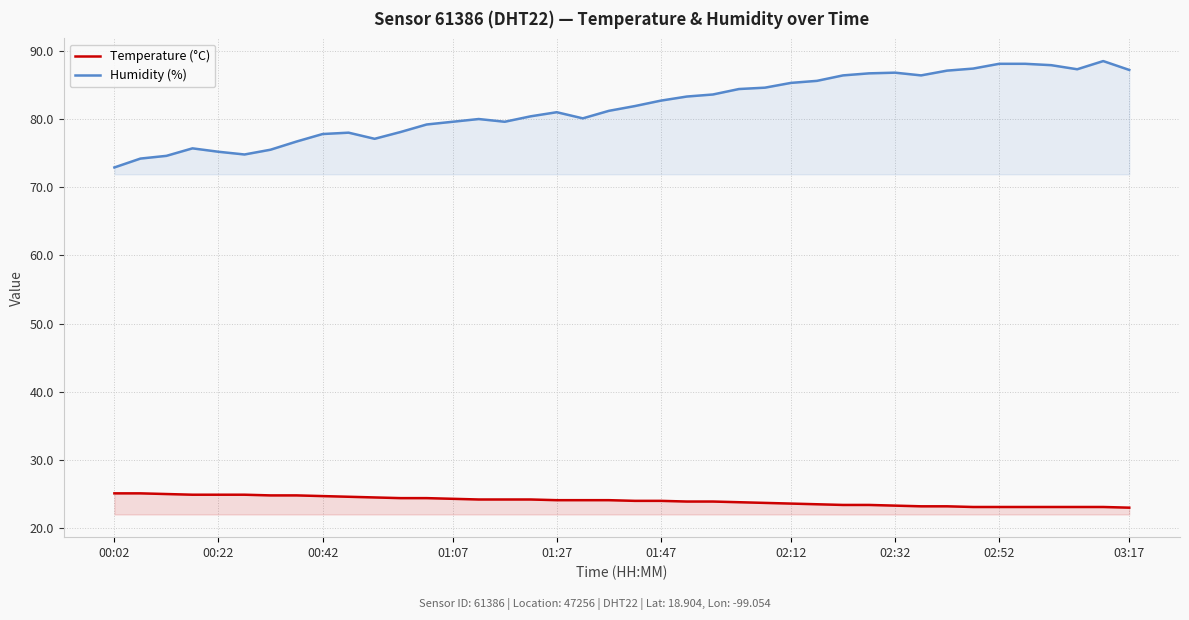

Which series has the largest total across all categories?

Humidity (%)